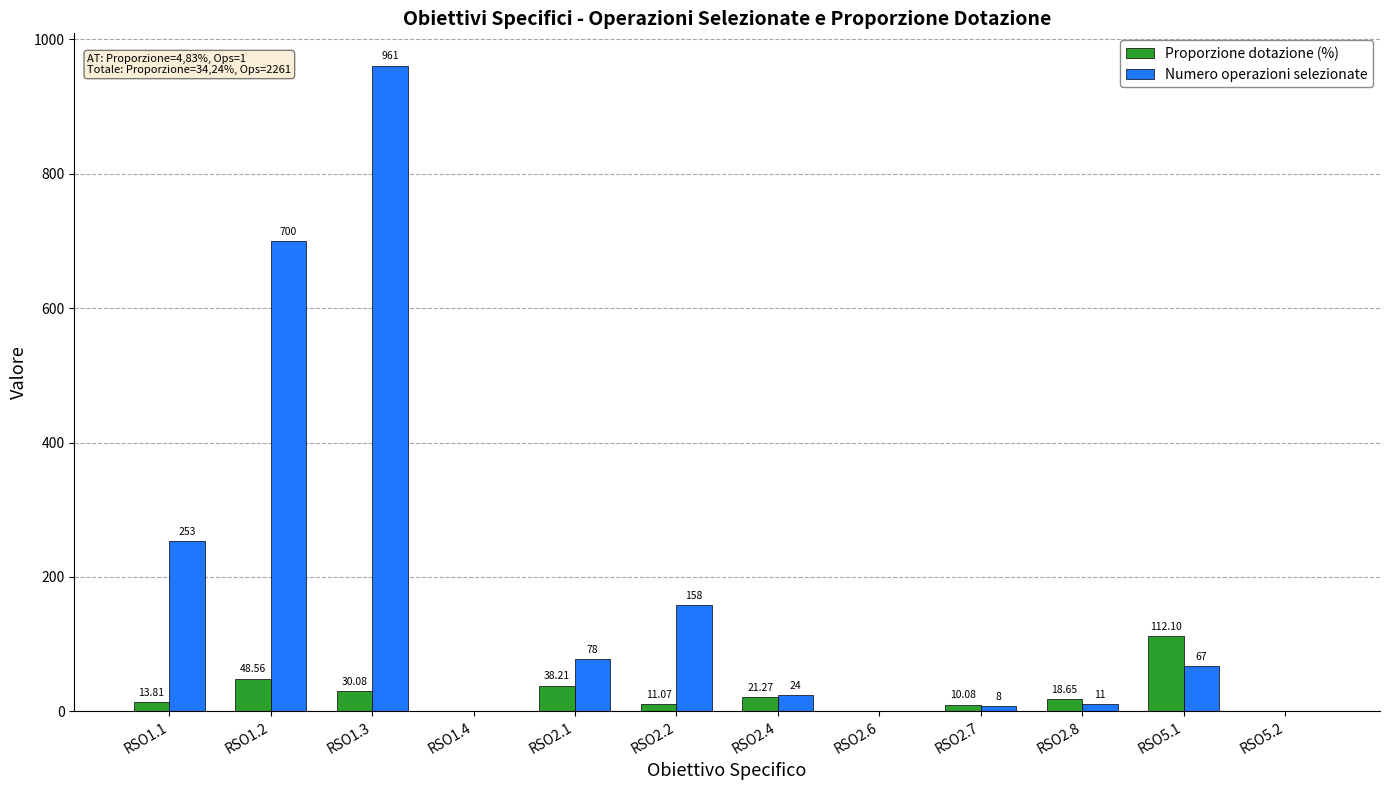

Is the value of Numero operazioni selezionate at RSO1.3 greater than the value of Proporzione dotazione (%) at RSO1.1?

Yes